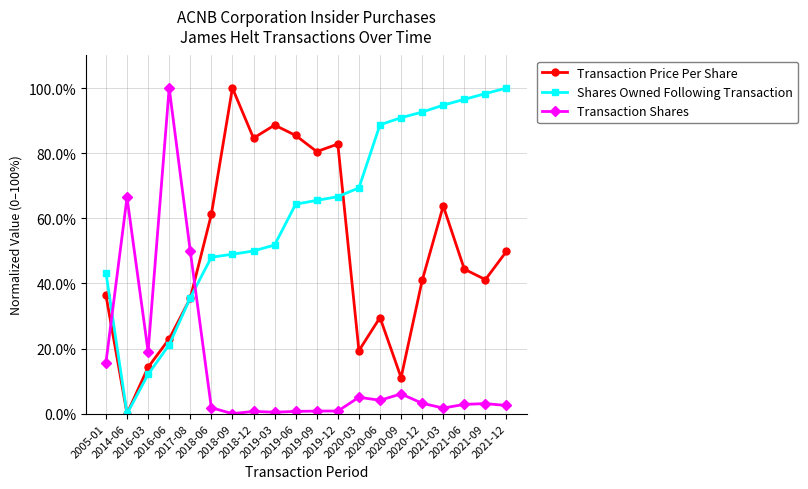

Between 2018-12 and 2019-06, which series saw the biggest shift?

Shares Owned Following Transaction